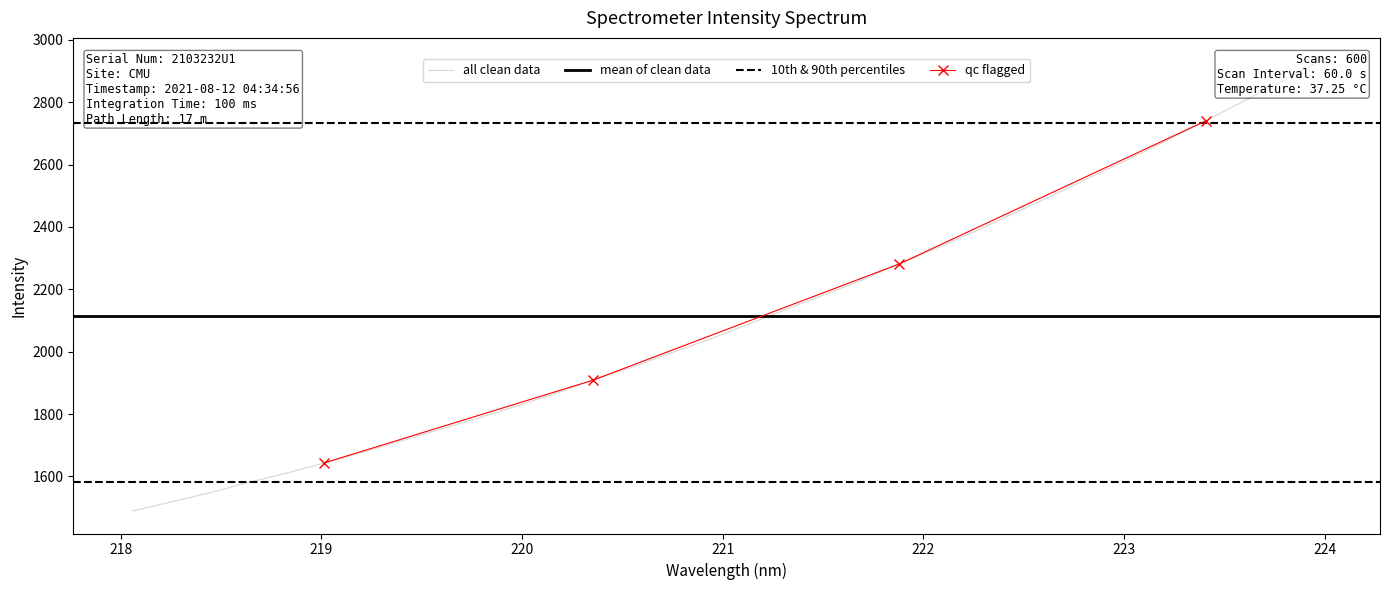

What is the change in value from 221.3083 to 222.8355?

+426.6